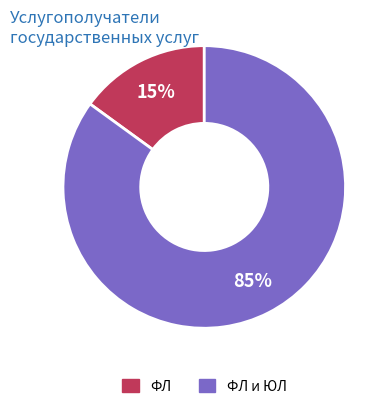

Between ФЛ and ФЛ и ЮЛ, which is larger?

ФЛ и ЮЛ